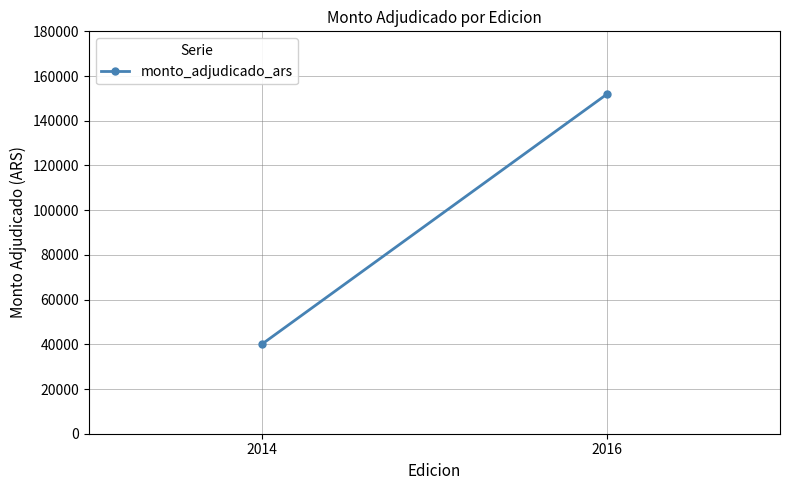

Reading left to right, what are all the values shown in this chart?

2014=40000	2016=152000